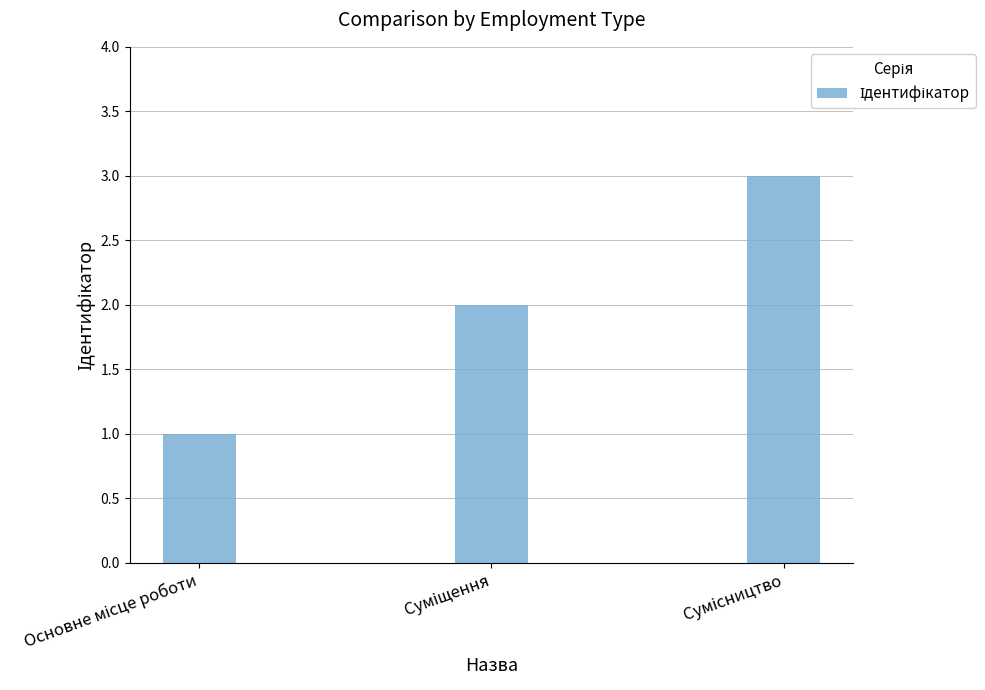

How many values are below 2?

1